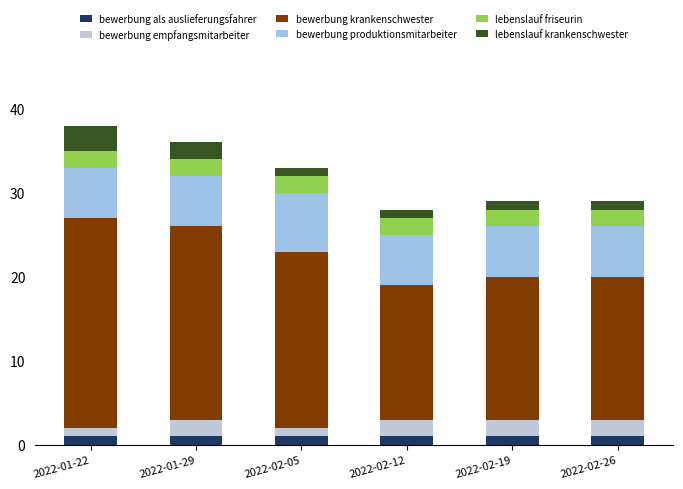

At 2022-01-22, list the series in order from largest to smallest.

bewerbung krankenschwester, bewerbung produktionsmitarbeiter, lebenslauf krankenschwester, lebenslauf friseurin, bewerbung als auslieferungsfahrer, bewerbung empfangsmitarbeiter